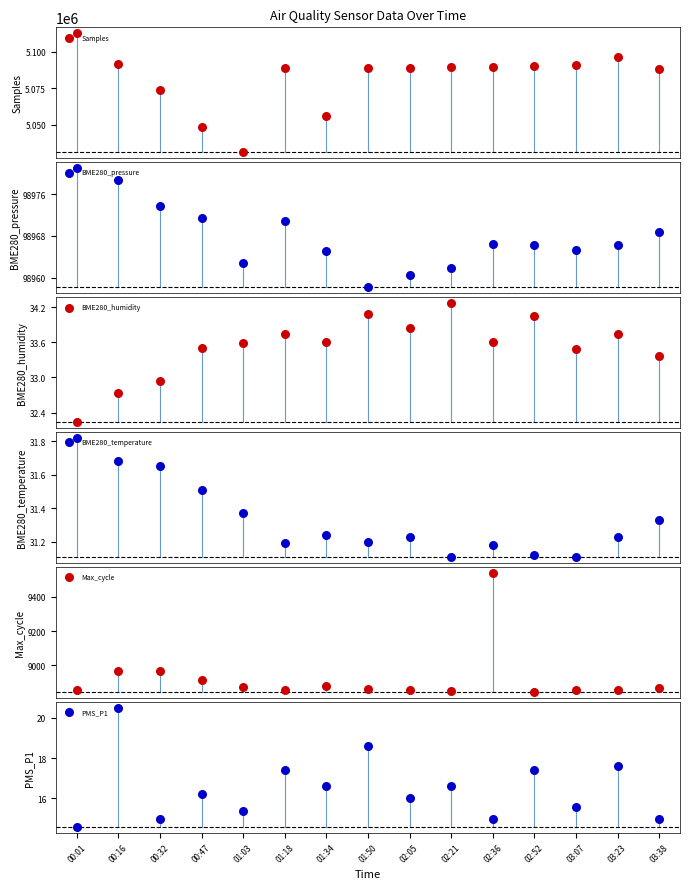

What is the total value across all series at 01:03?

5139334.2